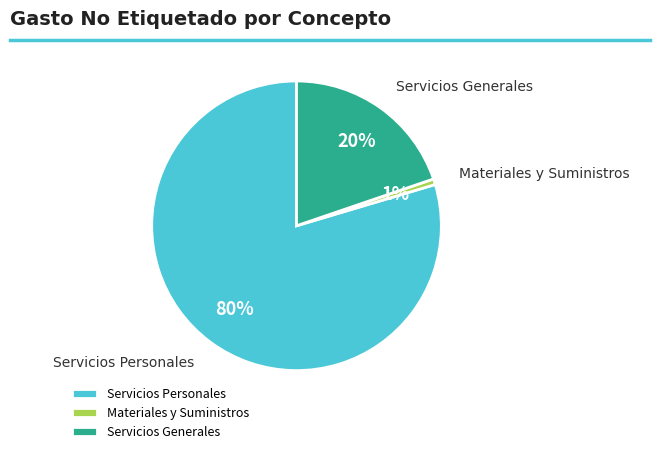

To the nearest percent, what percentage of the pie is Materiales y Suministros?

1%